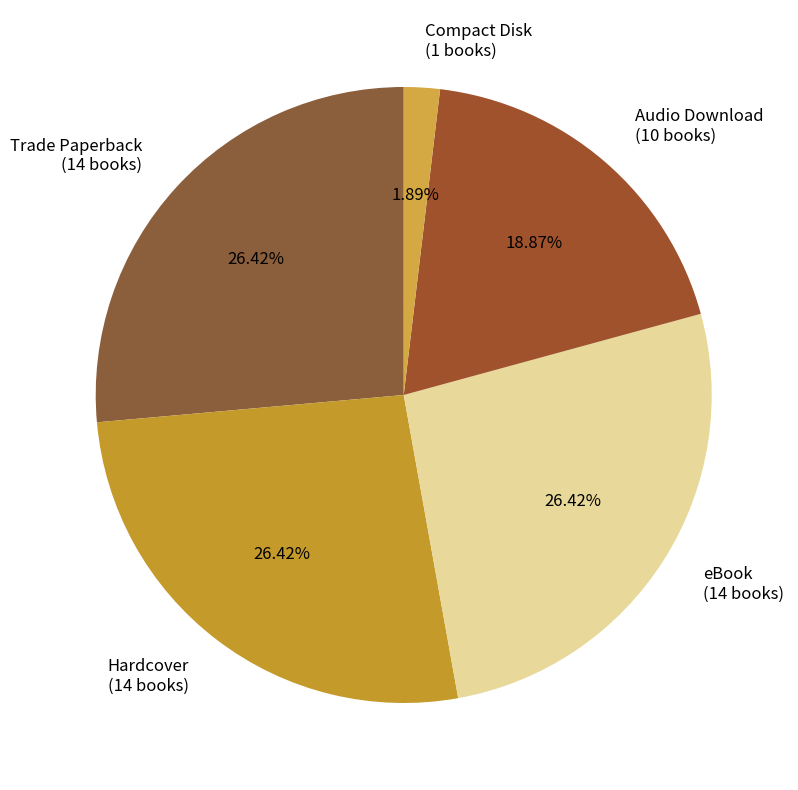

Approximately how many times larger is the value at Trade Paperback compared to eBook?

1.0